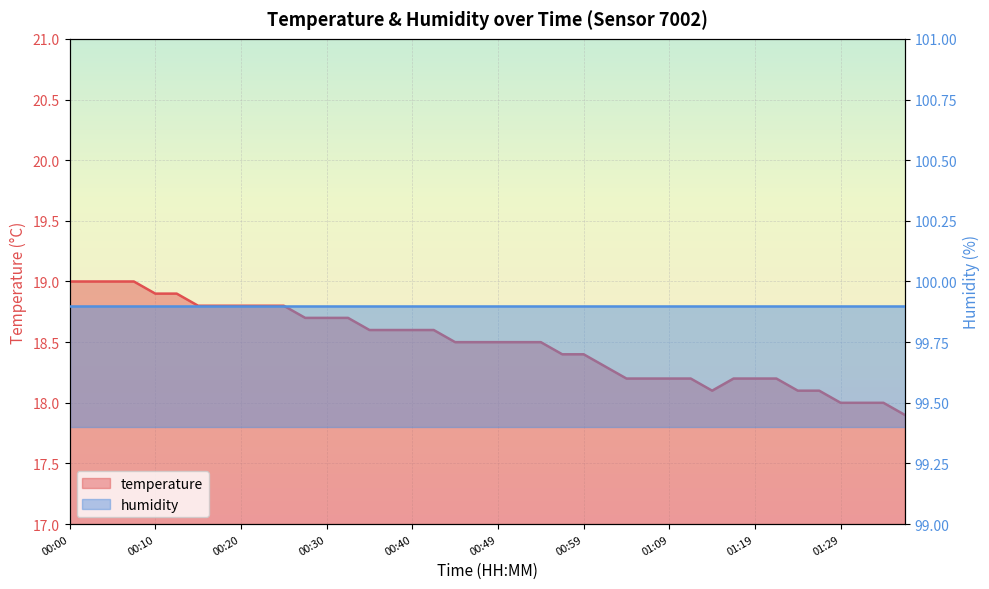

List the labels in order of value, smallest first.

01:36, 01:29, 01:31, 01:34, 01:14, 01:24, 01:26, 01:04, 01:07, 01:09, 01:11, 01:16, 01:19, 01:21, 01:02, 00:57, 00:59, 00:44, 00:47, 00:49, 00:52, 00:54, 00:35, 00:37, 00:40, 00:42, 00:27, 00:30, 00:32, 00:15, 00:17, 00:20, 00:22, 00:25, 00:10, 00:12, 00:00, 00:03, 00:05, 00:07